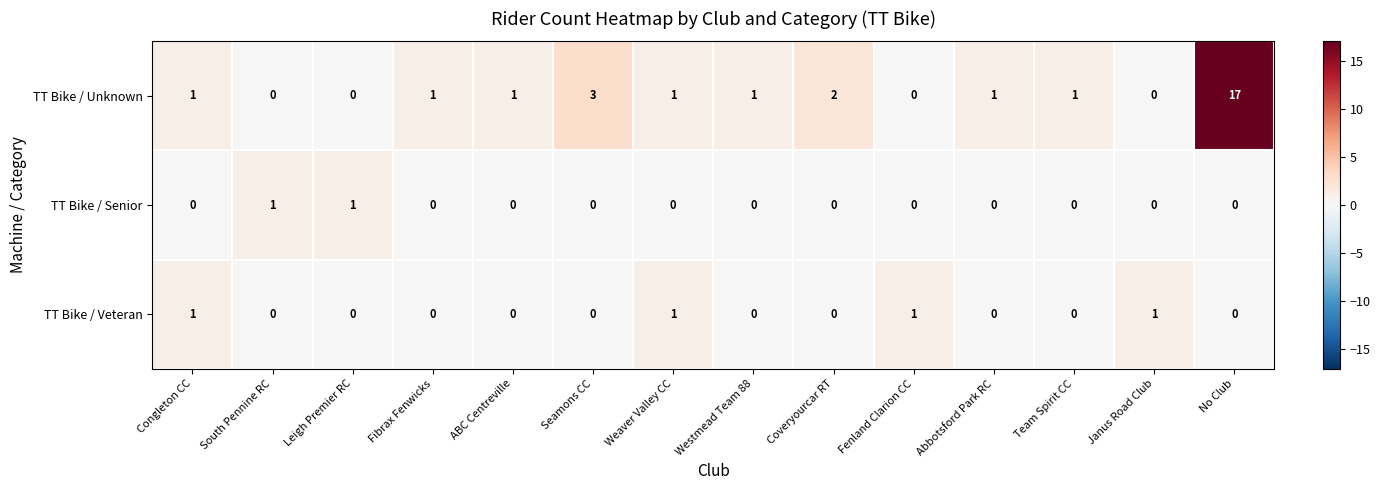

Count the TT Bike / Veteran values in the range 0 to 1.

14